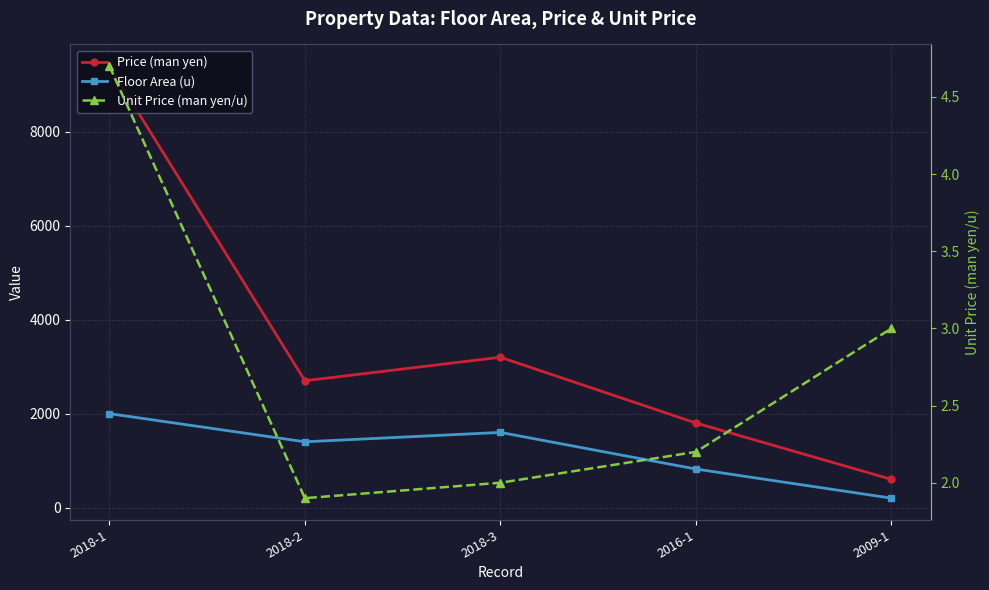

Which series has the largest range (max minus min)?

Price (man yen)